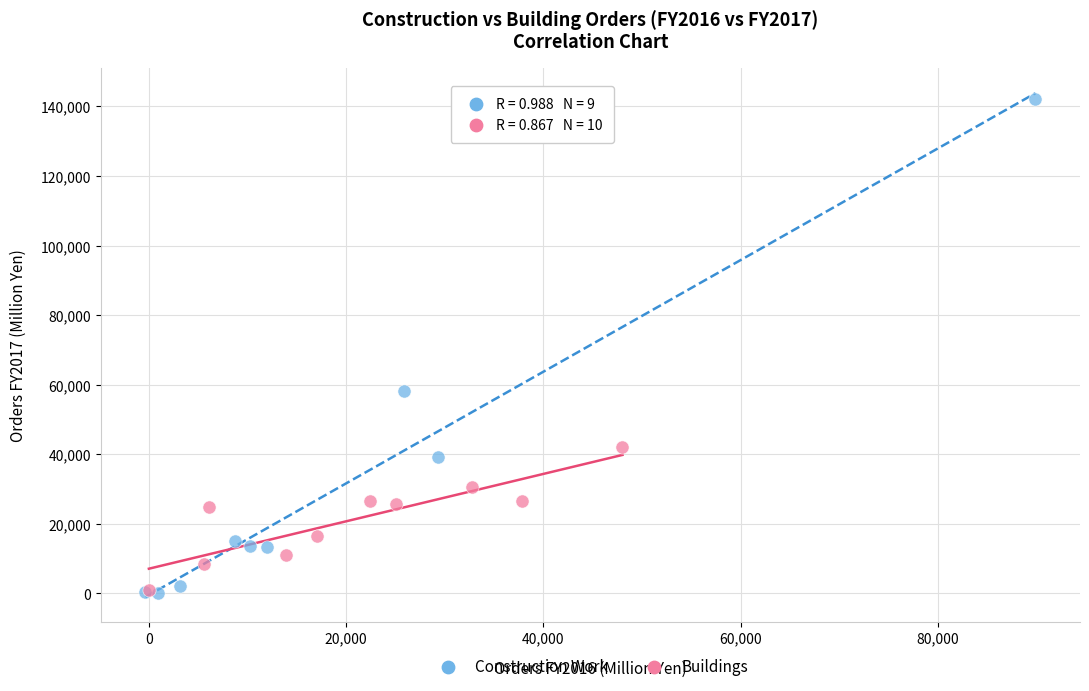

Which series contains the highest Y value?

Construction Work